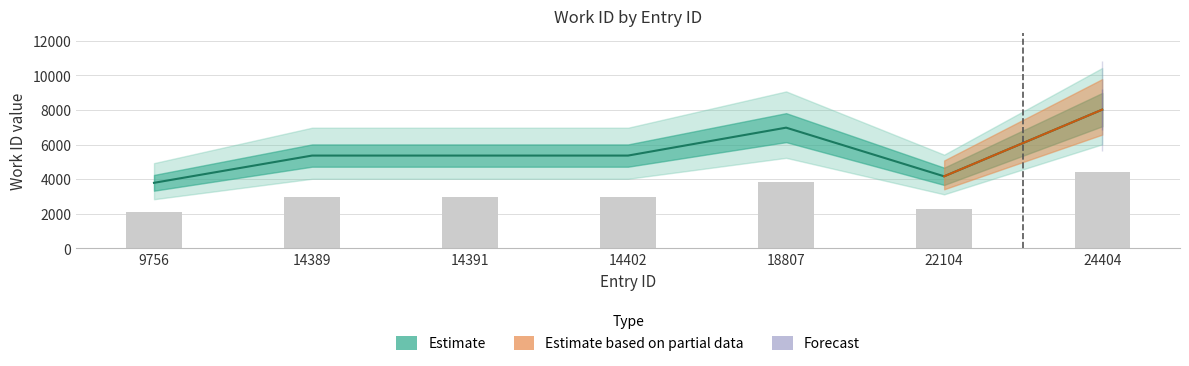

How many values exceed 5366?

2